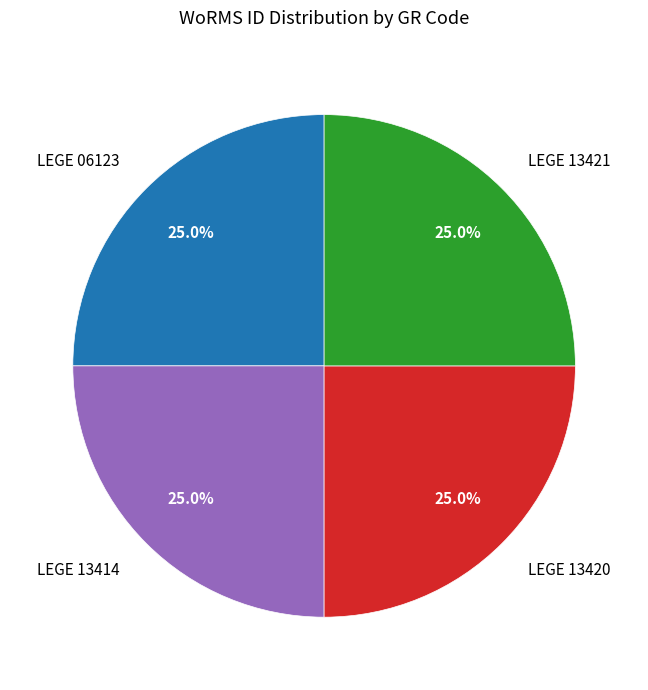

Is LEGE 06123 the majority of the pie?

No